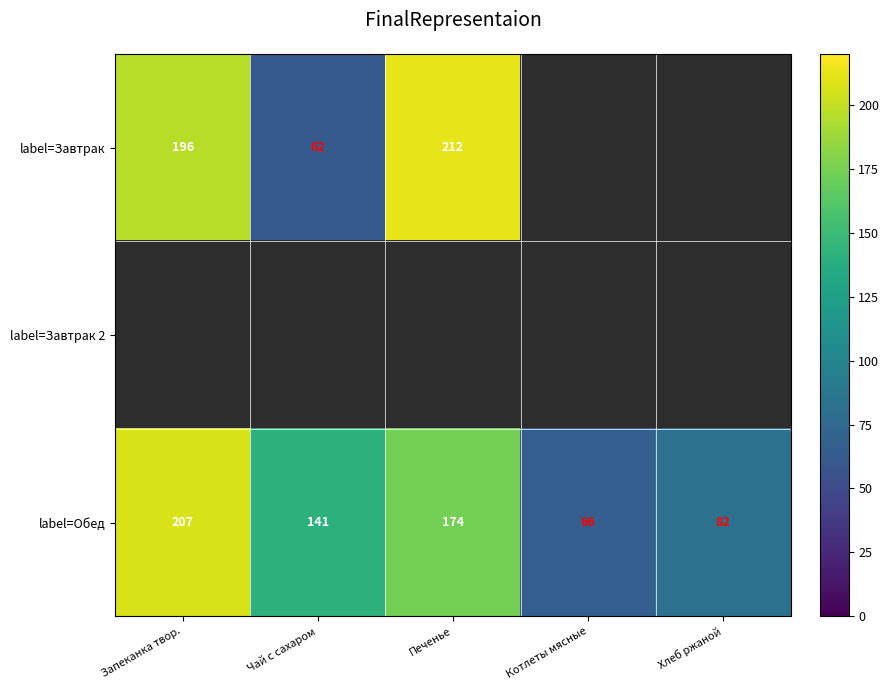

What is the maximum value for label=Обед?

207